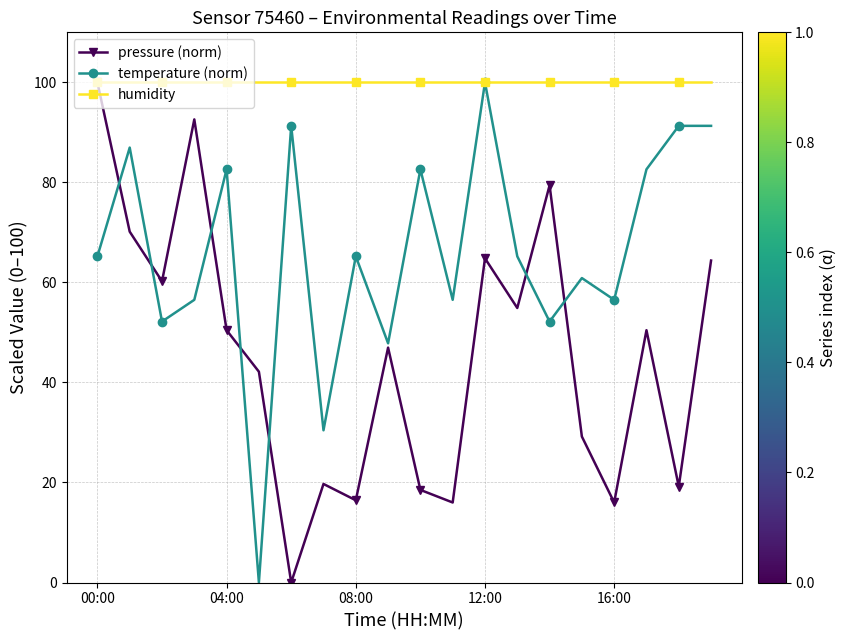

What are all the series names shown in the legend?

pressure (norm), temperature (norm), humidity